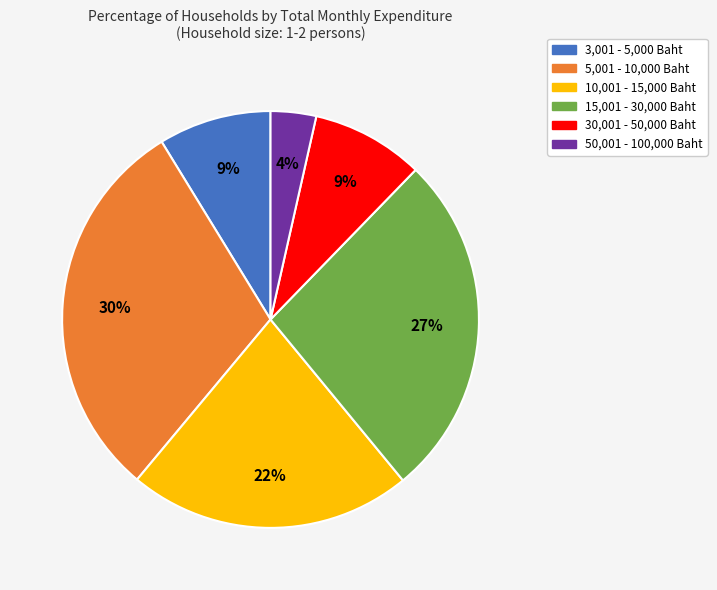

Does any single category account for the majority?

No